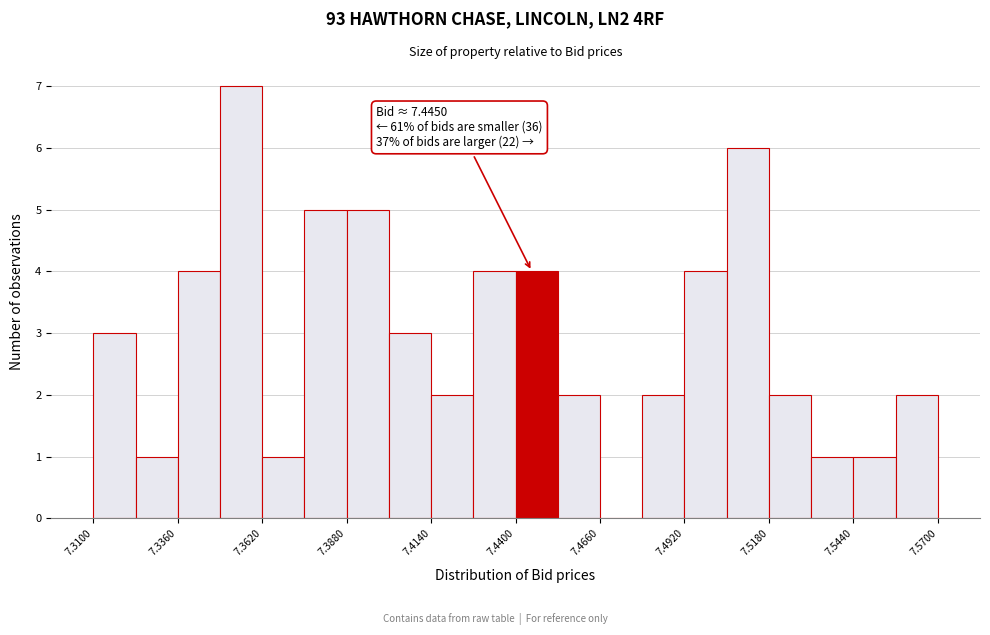

Read against the x-axis, roughly where is the centre of the tallest bar?

7.355